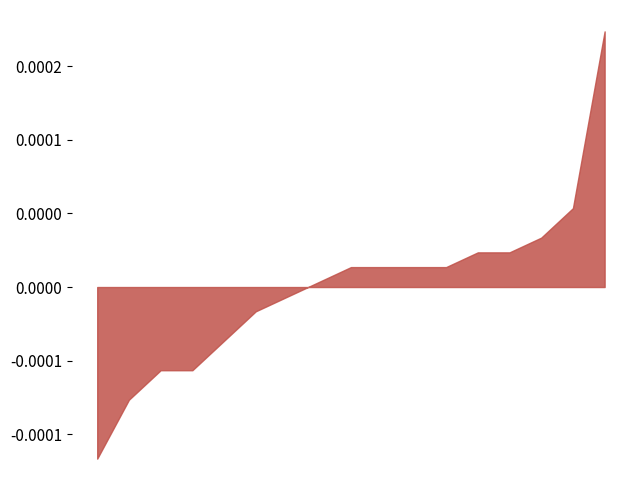

Where does the data first go above 2?

1